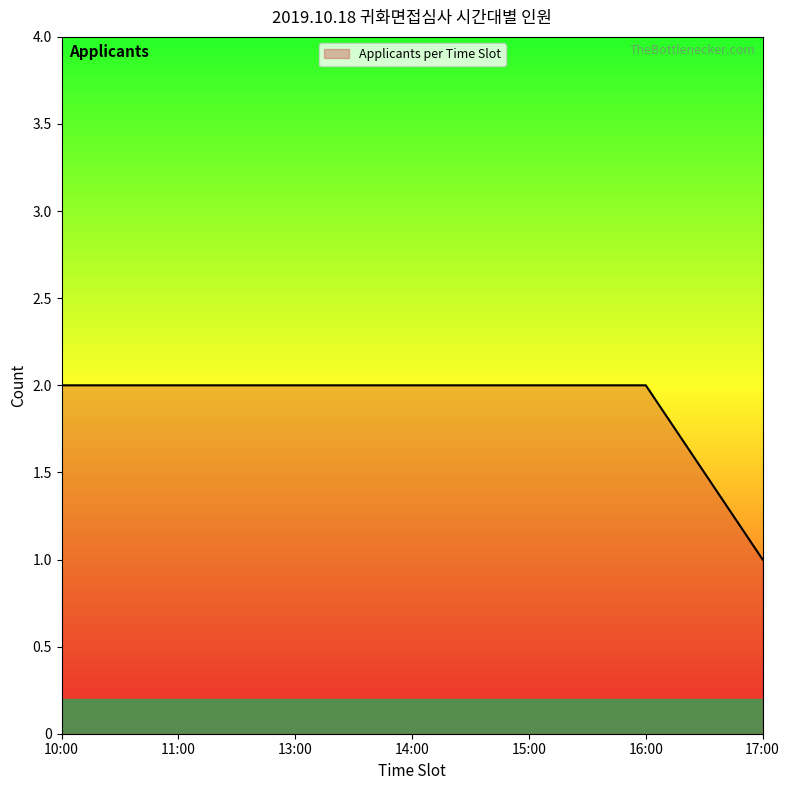

What is the maximum value shown in the chart?

2